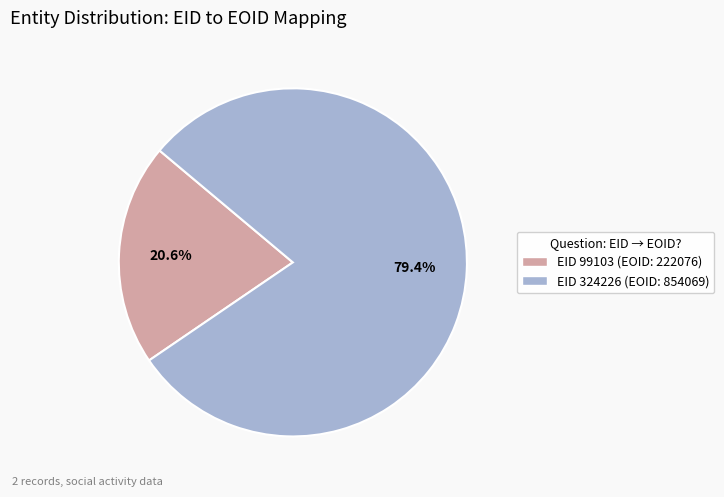

Is there a majority slice in this chart?

Yes